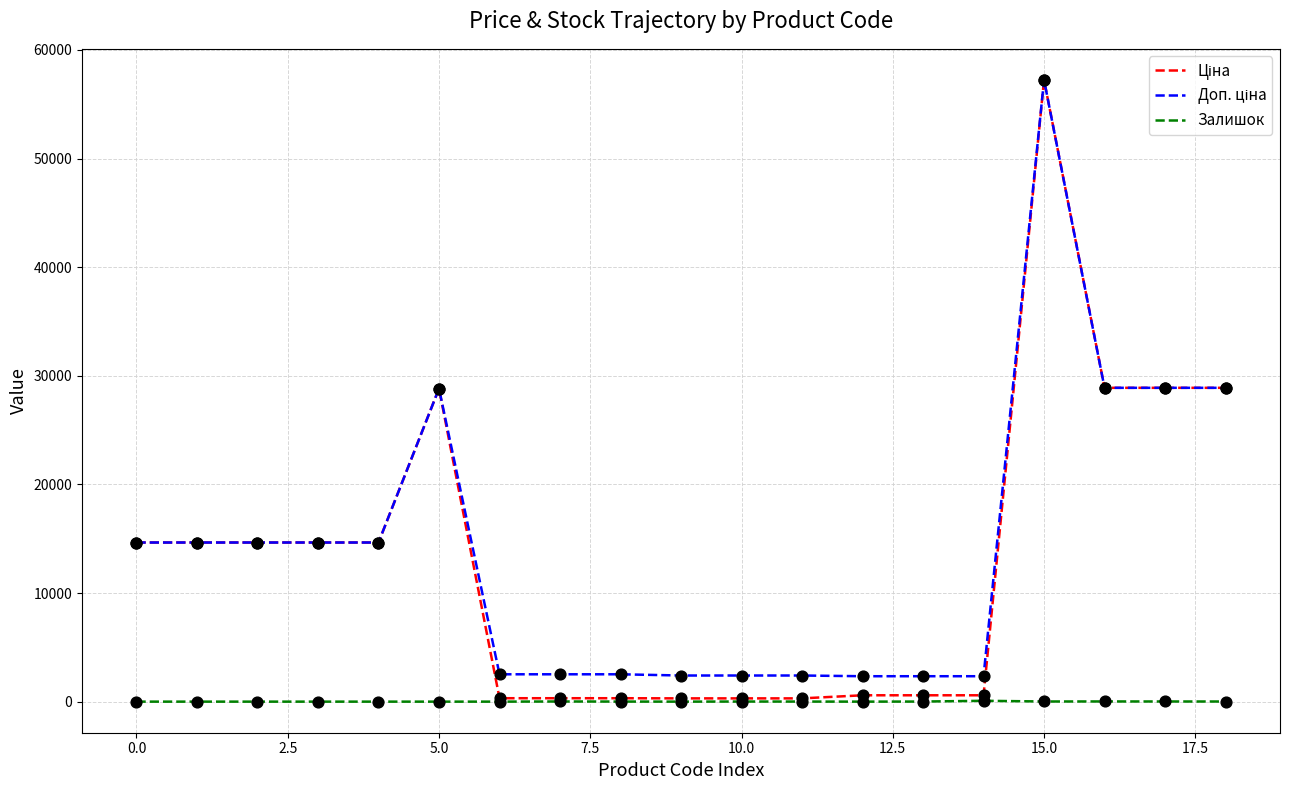

Which series has the largest total across all categories?

Доп. ціна